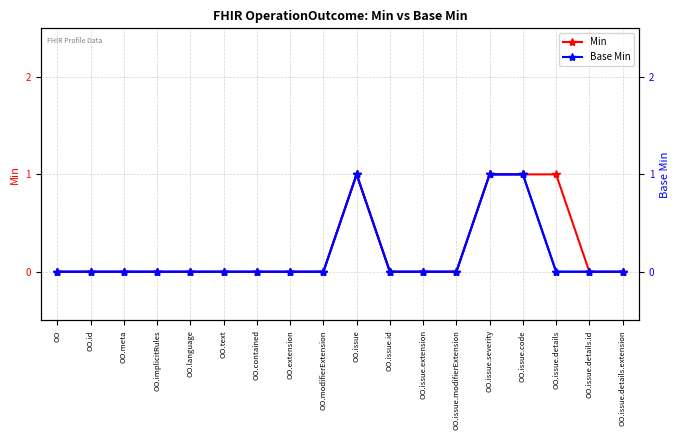

True or false: Min and Base Min intersect in this chart.

False